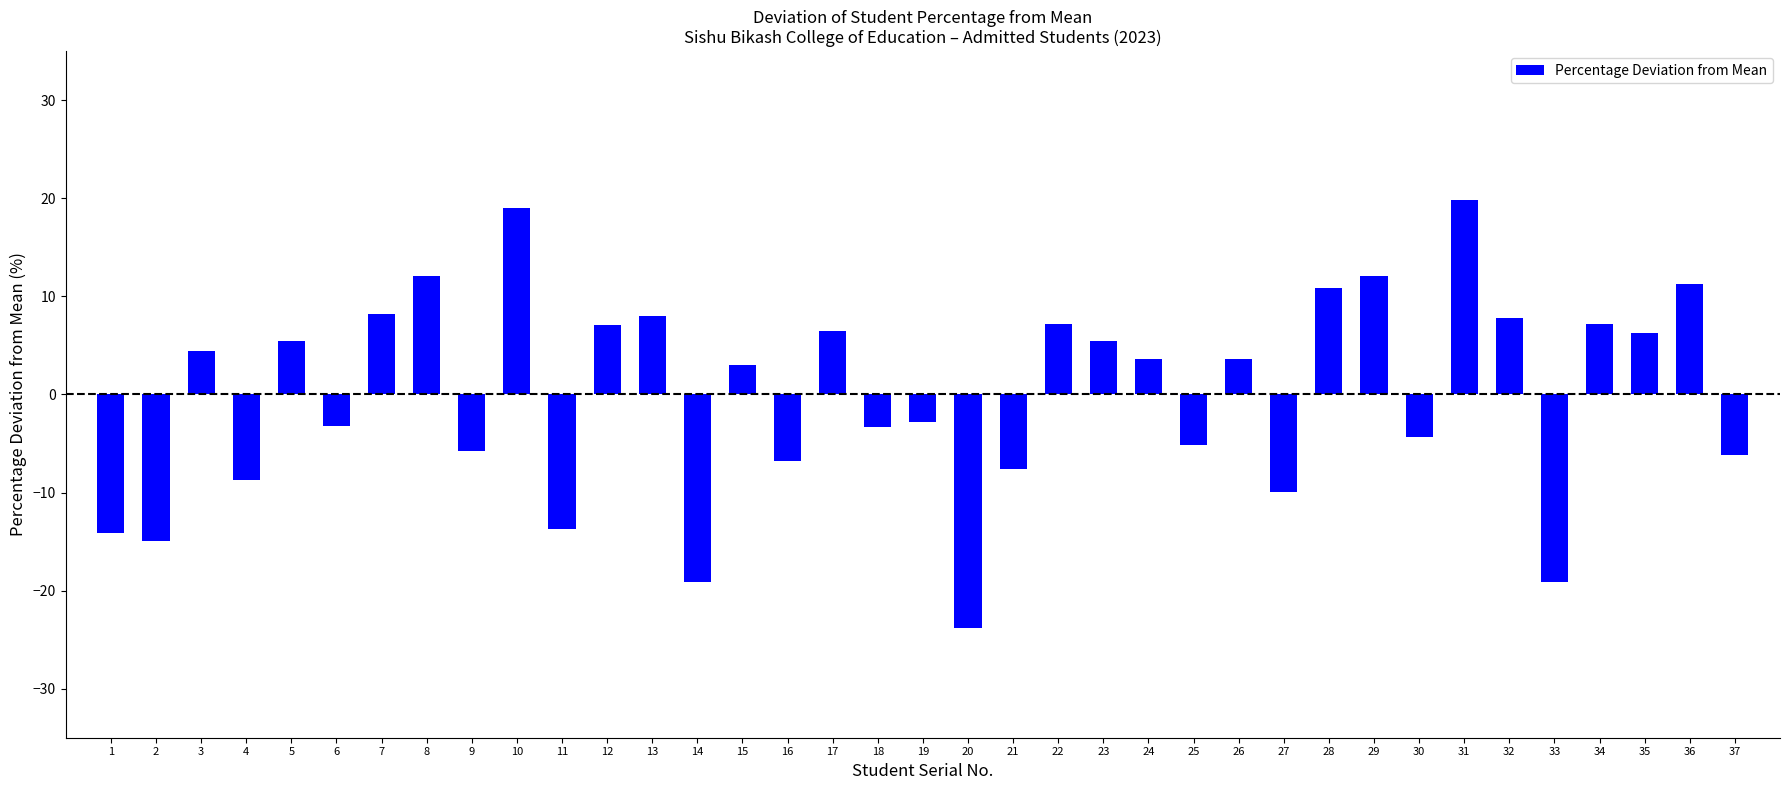

What is the difference between the maximum and minimum values?

43.6